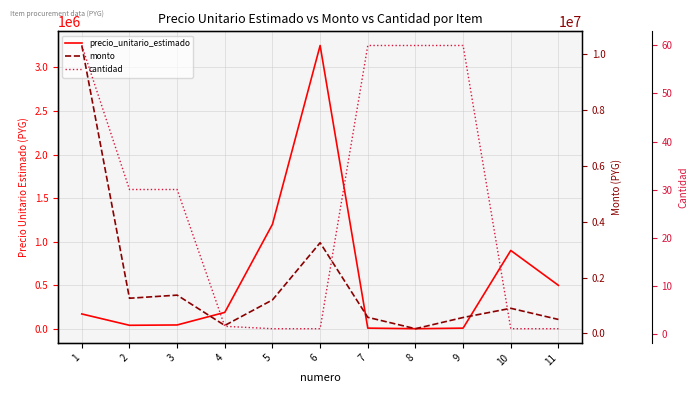

At which category is the sum across all series the highest?

1